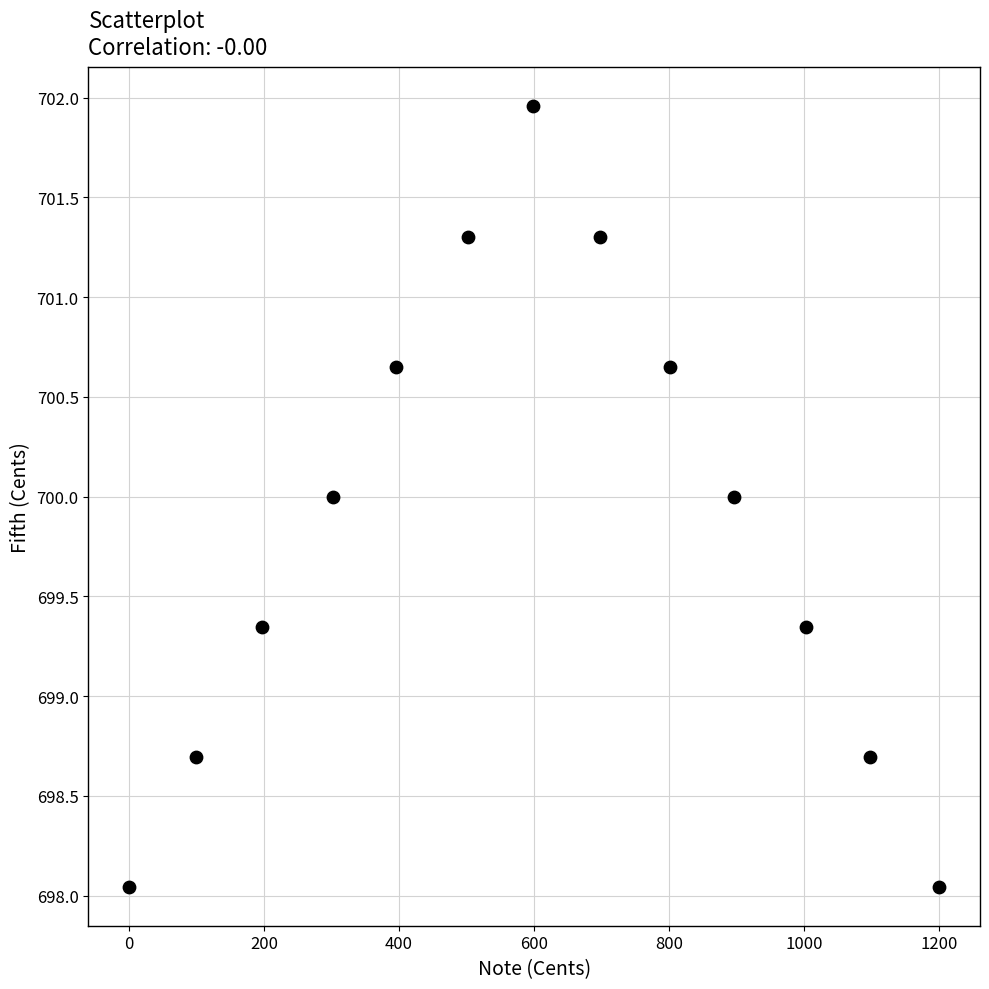

What is the range of X values (max minus min)?

1200.0